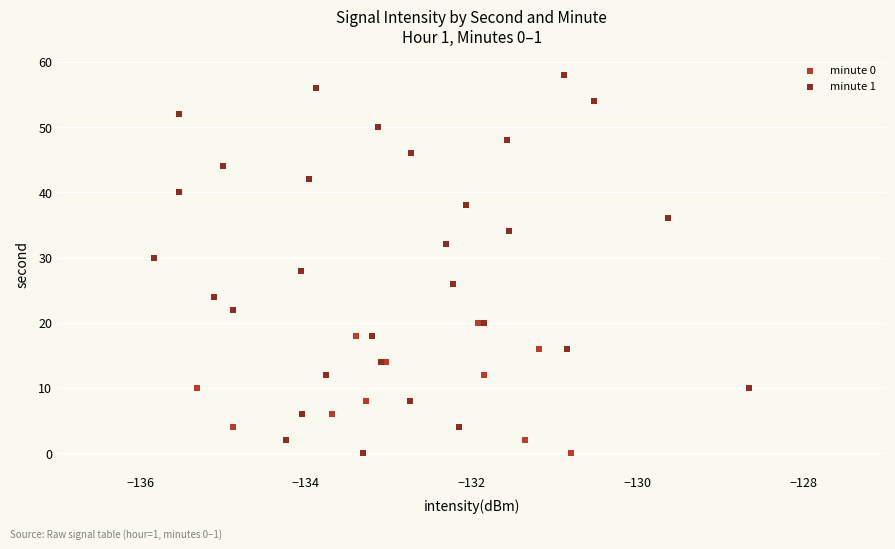

What are all the series names shown in the legend?

minute 0, minute 1